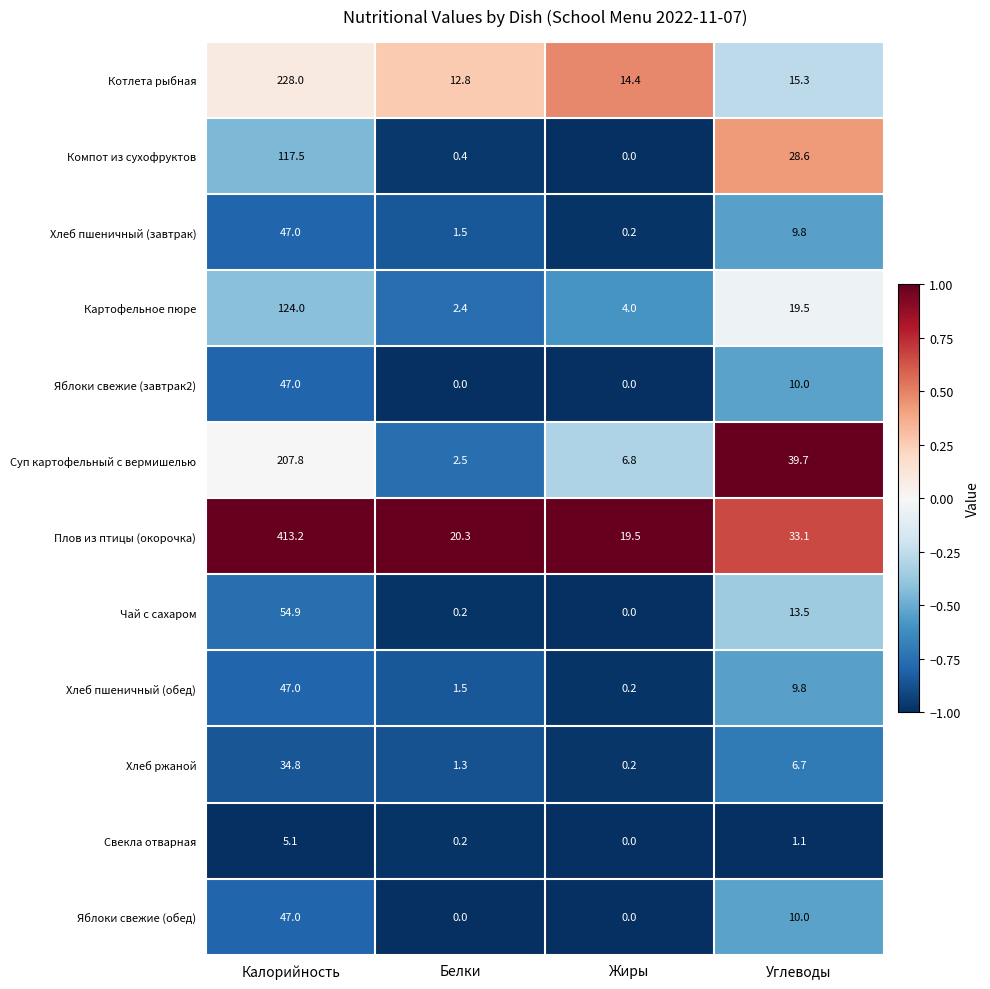

What is the average value of the Свекла отварная series?

1.6